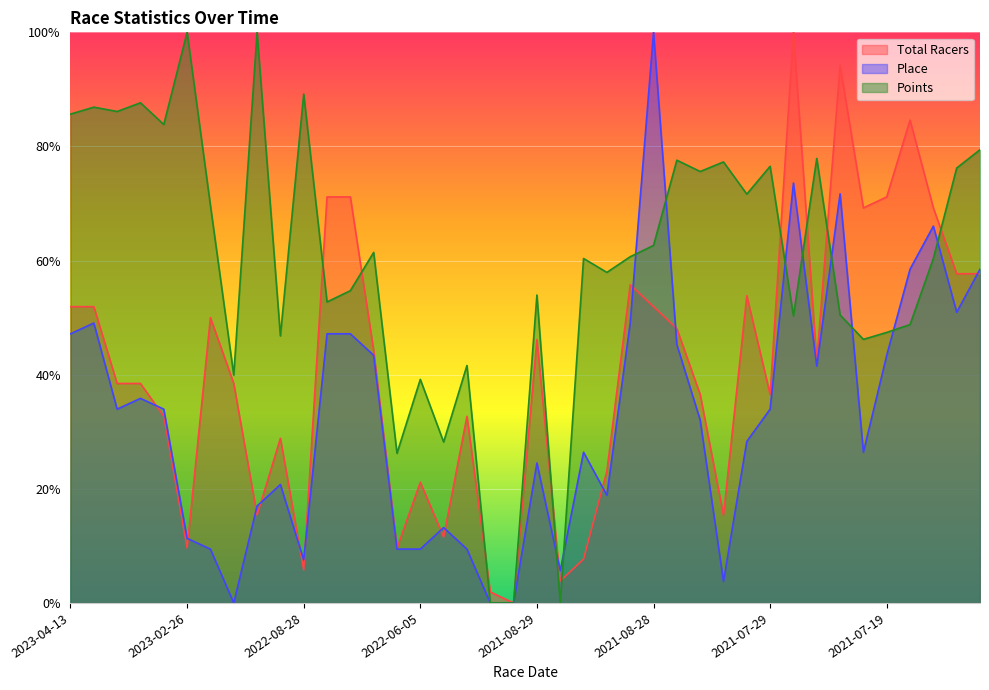

How many interior local valleys does the Place series have?

9